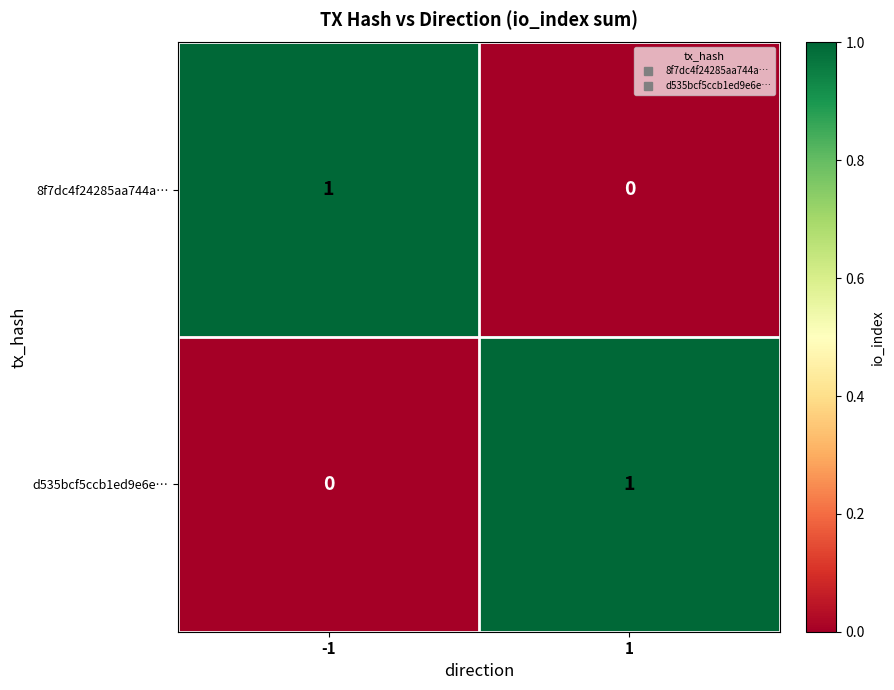

List the labels in order of d535bcf5ccb1ed9e6e… value, smallest first.

-1, 1